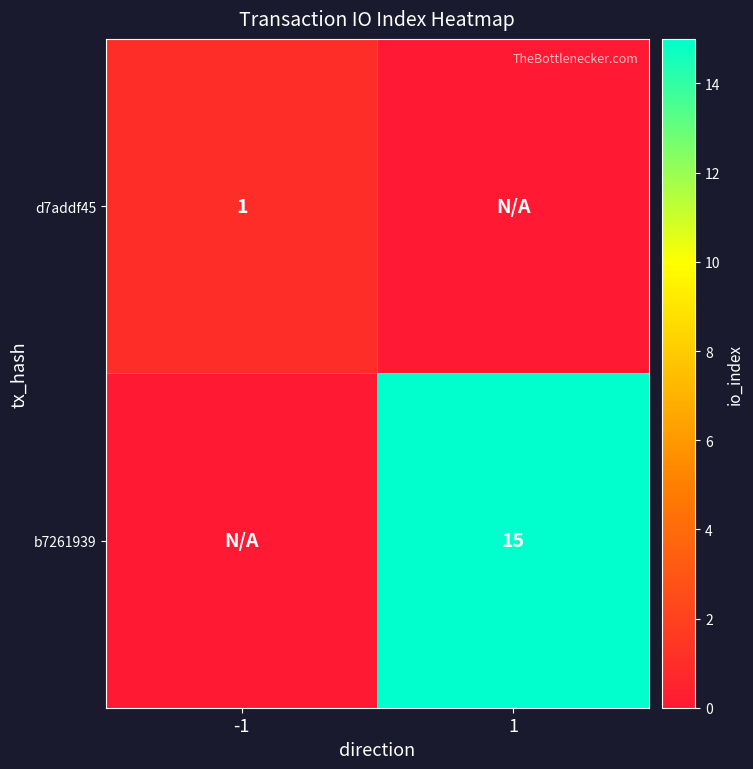

True or false: b7261939 has a value of 5 at 1.

False